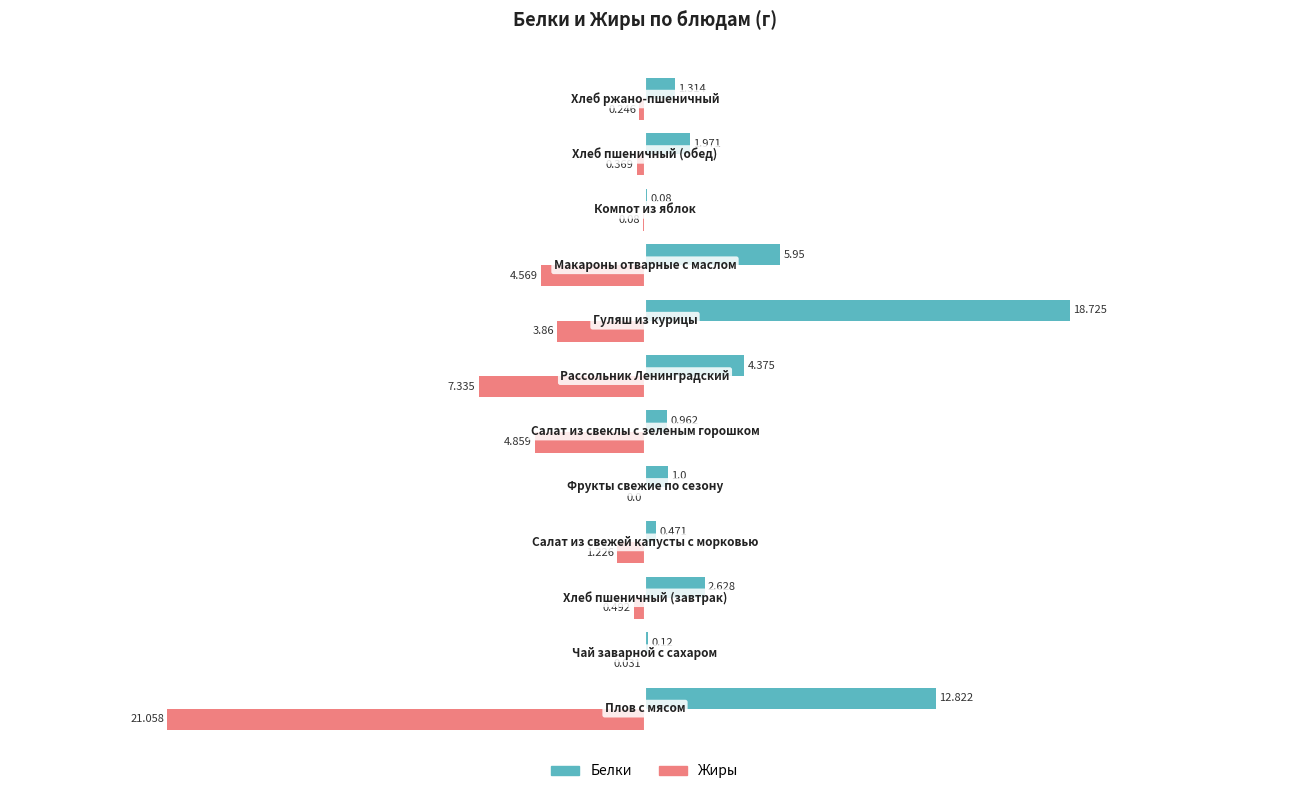

Which series has the largest total across all categories?

Белки